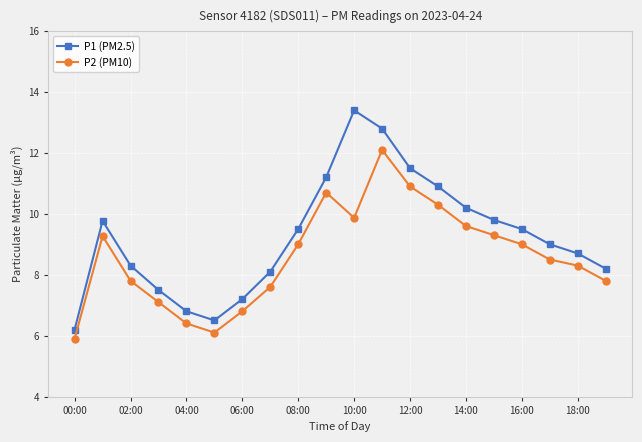

Which series has the largest range (max minus min)?

P1 (PM2.5)